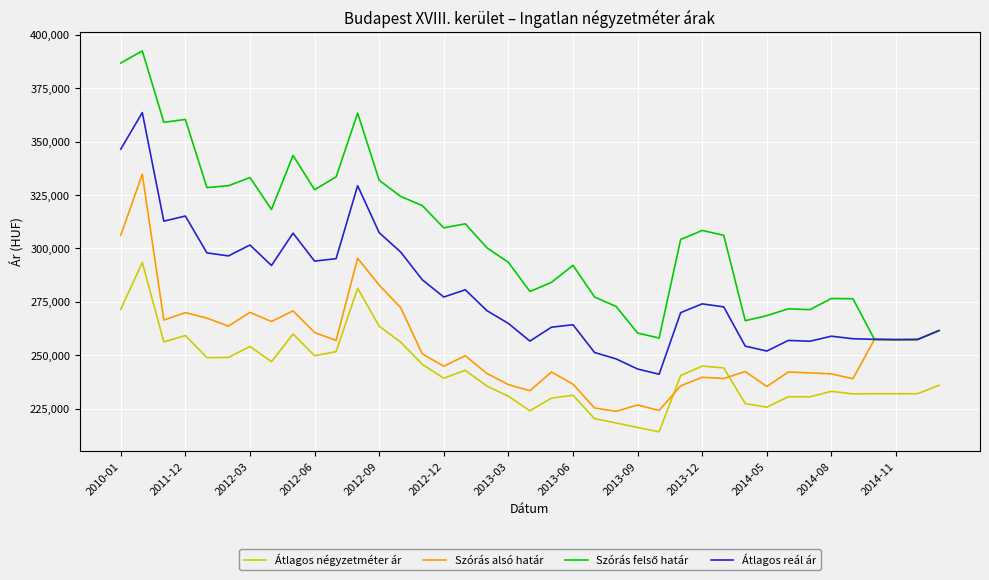

True or false: Átlagos négyzetméter ár and Átlagos reál ár cross at least once.

False